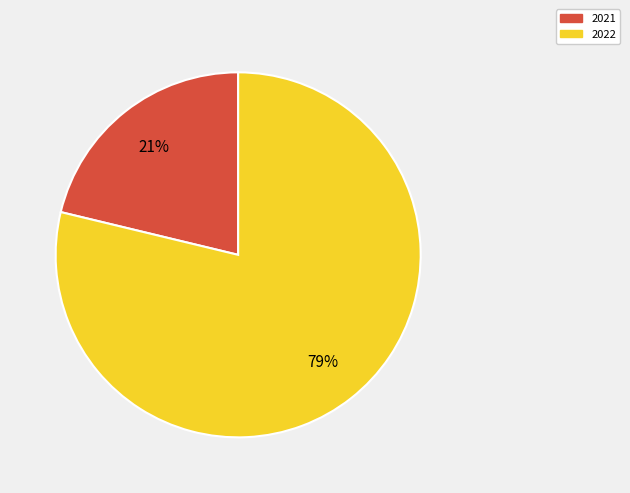

Is there a majority slice in this chart?

Yes